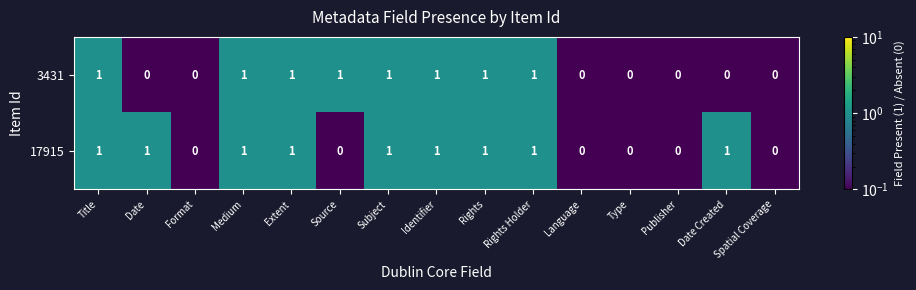

Which series has the largest total across all categories?

17915